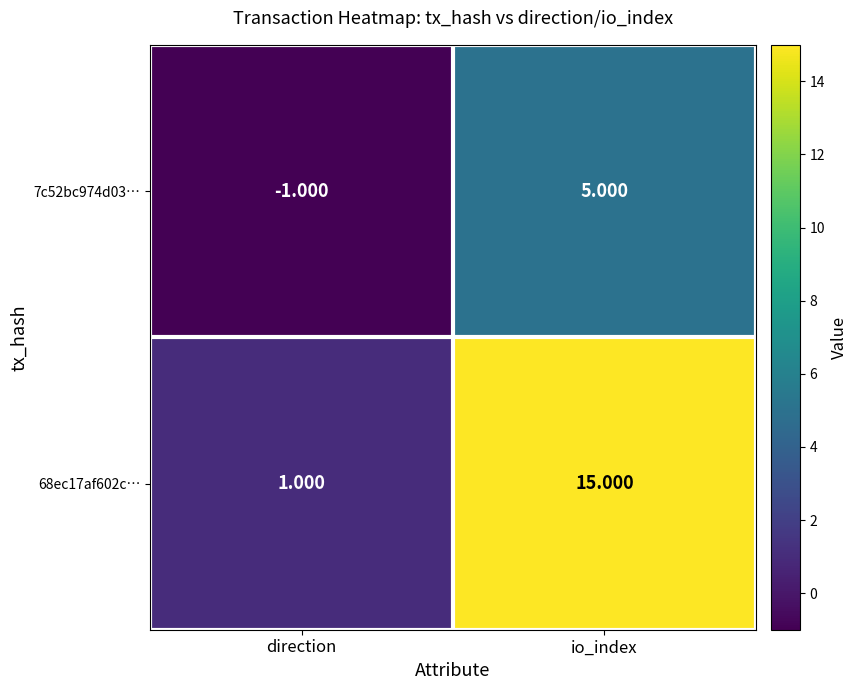

At which label is 7c52bc974d03… closest to 2?

direction